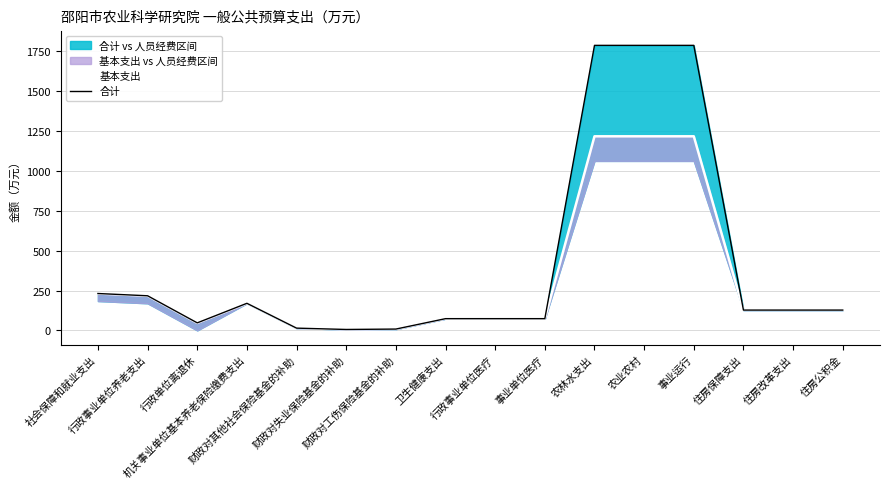

The 基本支出 series shows 217.0 at 行政事业单位养老支出. True or false?

True